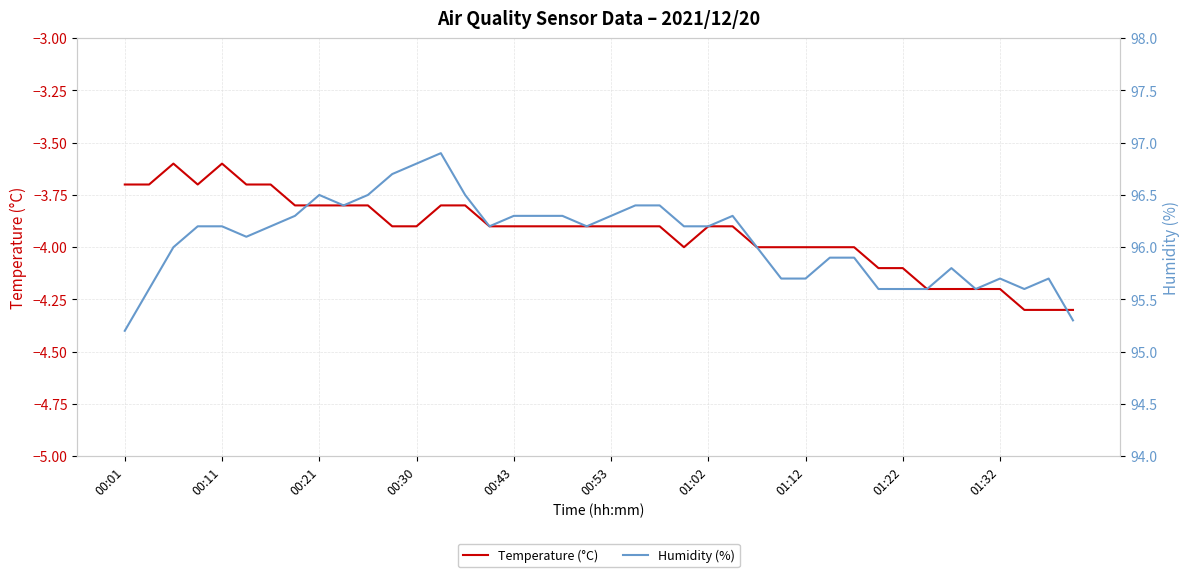

What are all the series names shown in the legend?

Temperature (°C), Humidity (%)